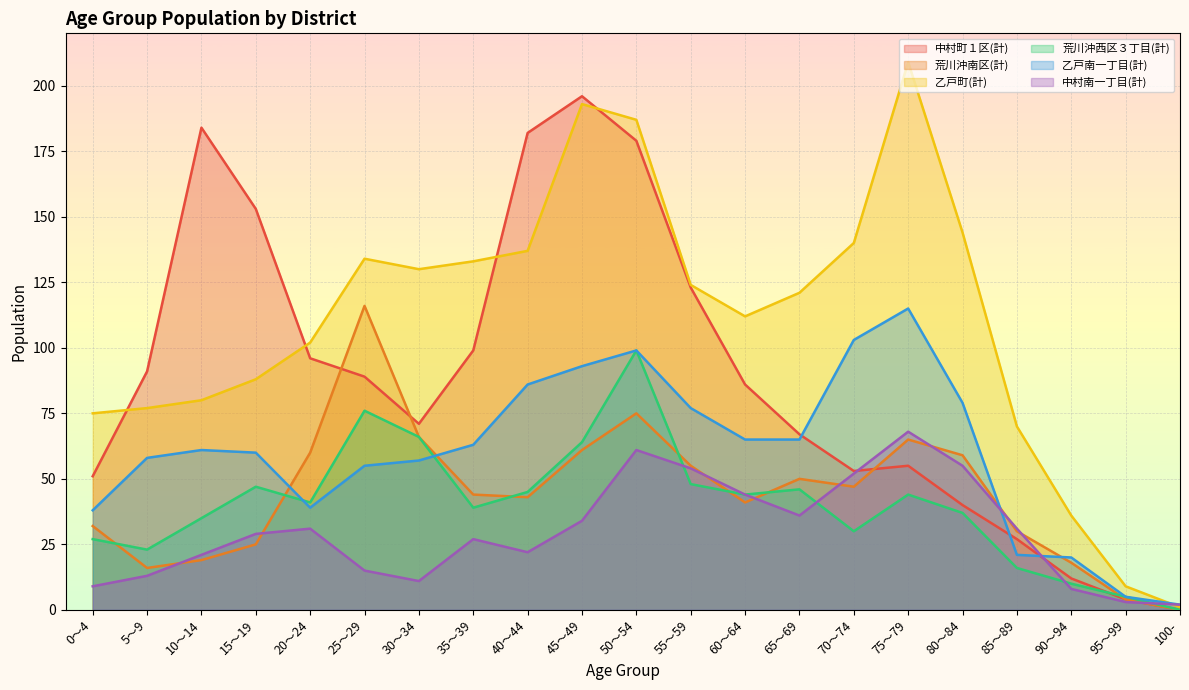

Reading left to right, what are all the values shown in this chart?

中村町１区(計): 51	91	184	153	96	89	71	99	182	196	179	123	86	67	53	55	40	27	12	4	0	0
荒川沖南区(計): 32	16	19	25	60	116	66	44	43	61	75	55	41	50	47	65	59	30	18	4	0	0
乙戸町(計): 75	77	80	88	102	134	130	133	137	193	187	124	112	121	140	209	144	70	36	9	1	0
荒川沖西区３丁目(計): 27	23	35	47	41	76	66	39	45	64	99	48	44	46	30	44	37	16	10	5	0	0
乙戸南一丁目(計): 38	58	61	60	39	55	57	63	86	93	99	77	65	65	103	115	79	21	20	5	2	0
中村南一丁目(計): 9	13	21	29	31	15	11	27	22	34	61	54	44	36	52	68	55	31	8	3	2	0